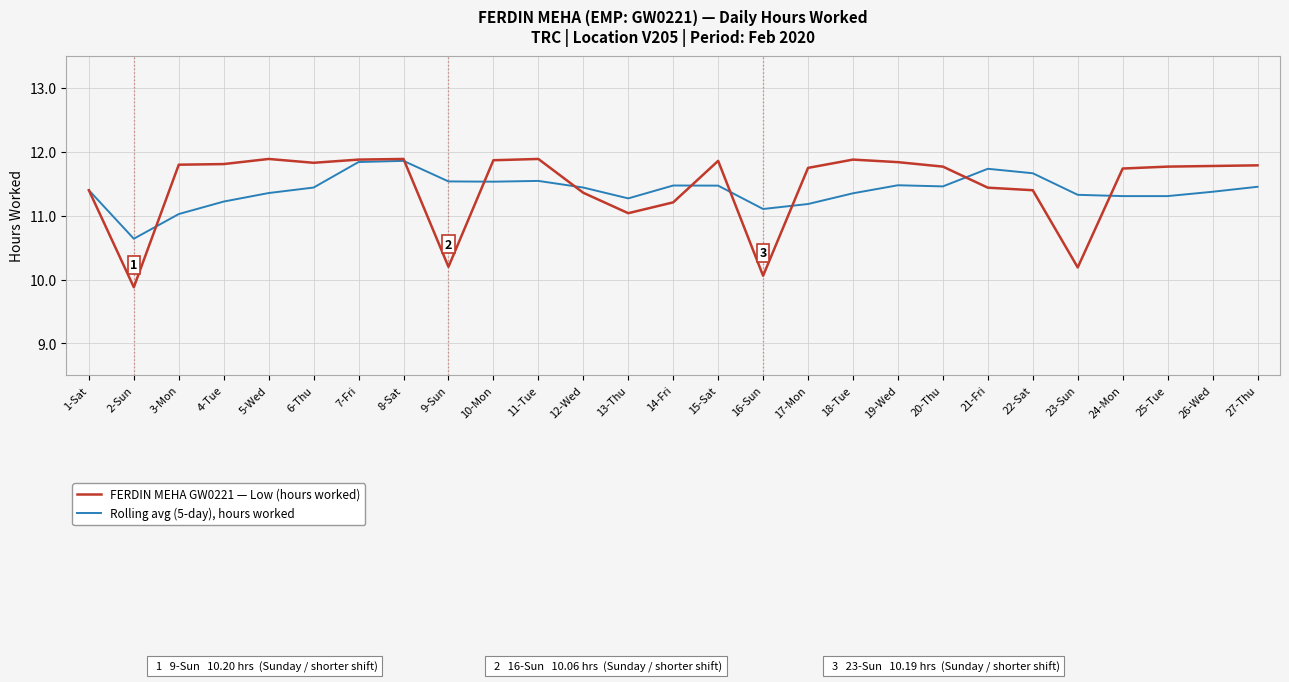

Where does the FERDIN MEHA GW0221 — Low (hours worked) series first go above 11?

1-Sat